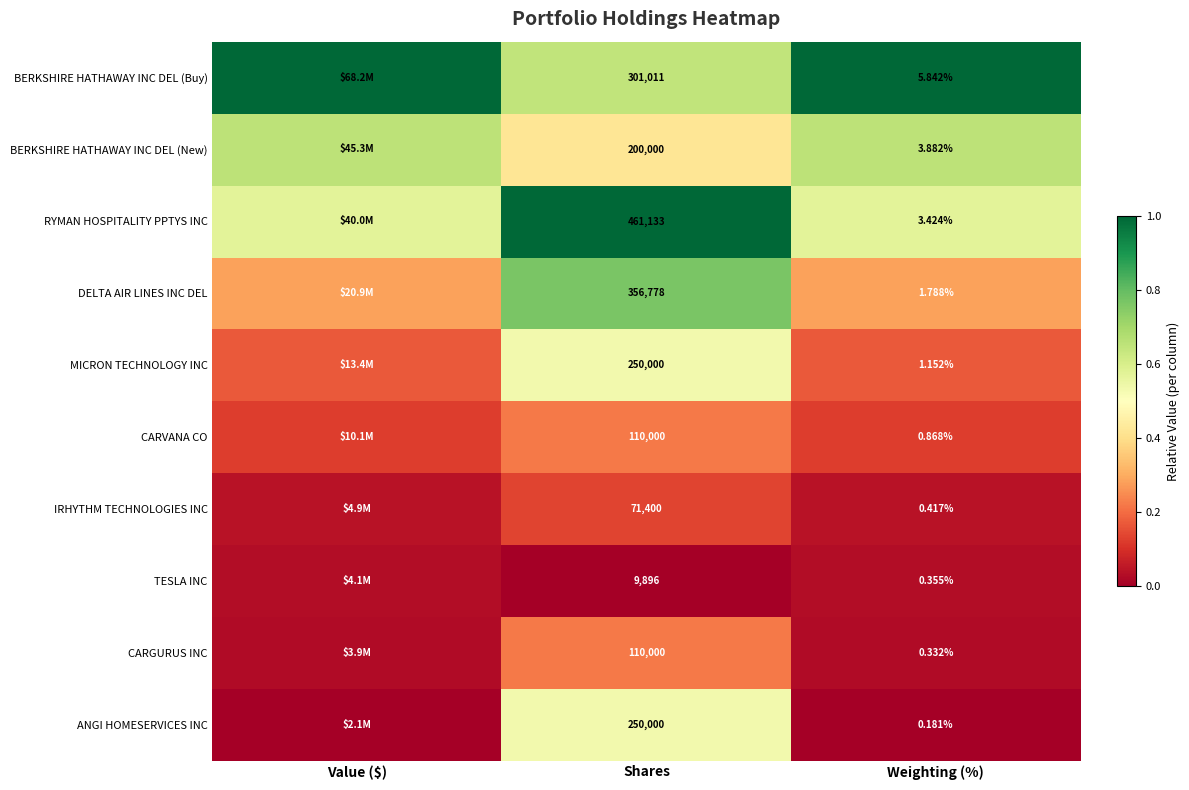

At Weighting (%), list the series in order from largest to smallest.

BERKSHIRE HATHAWAY INC DEL (Buy), BERKSHIRE HATHAWAY INC DEL (New), RYMAN HOSPITALITY PPTYS INC, DELTA AIR LINES INC DEL, MICRON TECHNOLOGY INC, CARVANA CO, IRHYTHM TECHNOLOGIES INC, TESLA INC, CARGURUS INC, ANGI HOMESERVICES INC